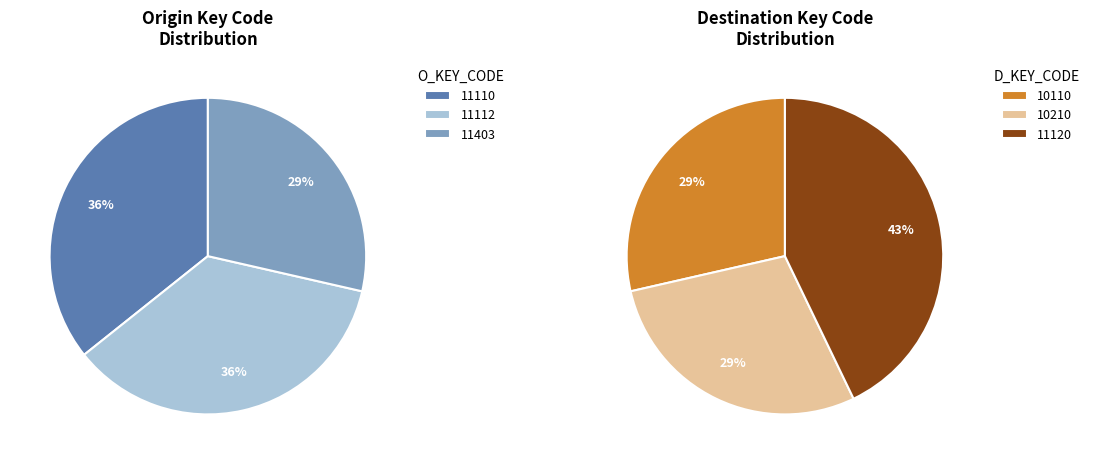

How much of the chart is everything except 11403?

71.4%